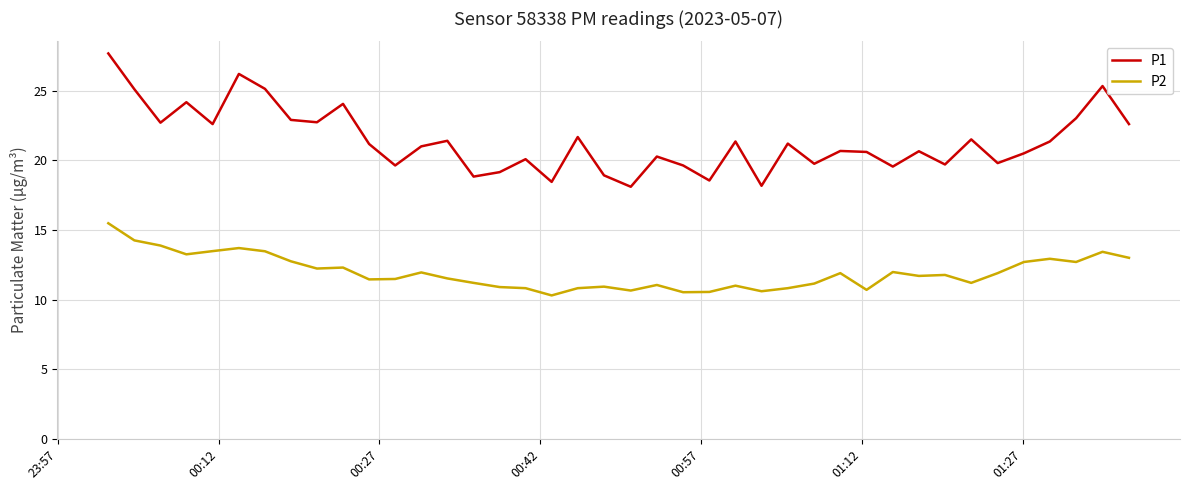

Which series has the largest total across all categories?

P1